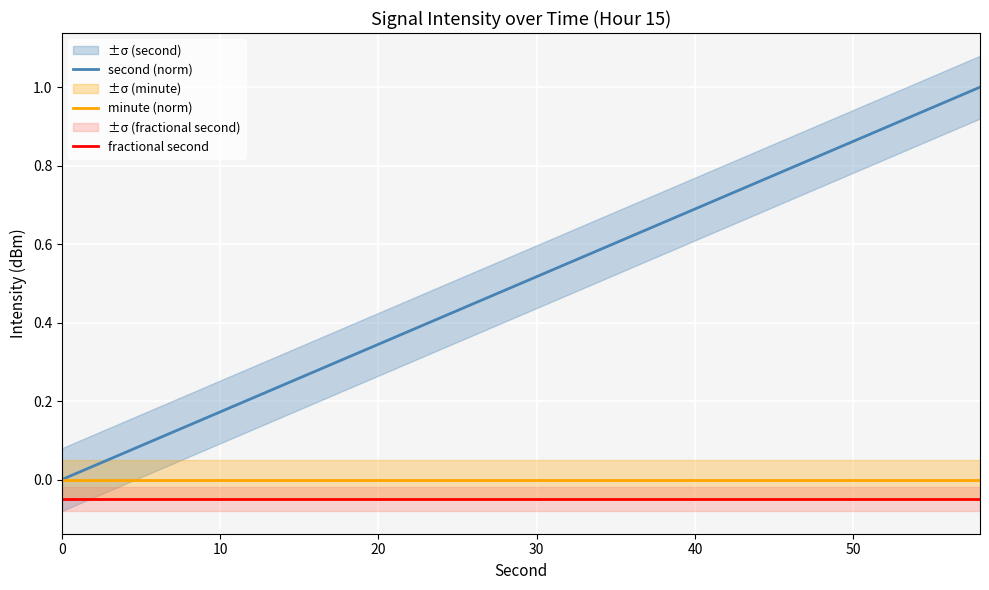

Which has a higher value, 40 or 21?

21